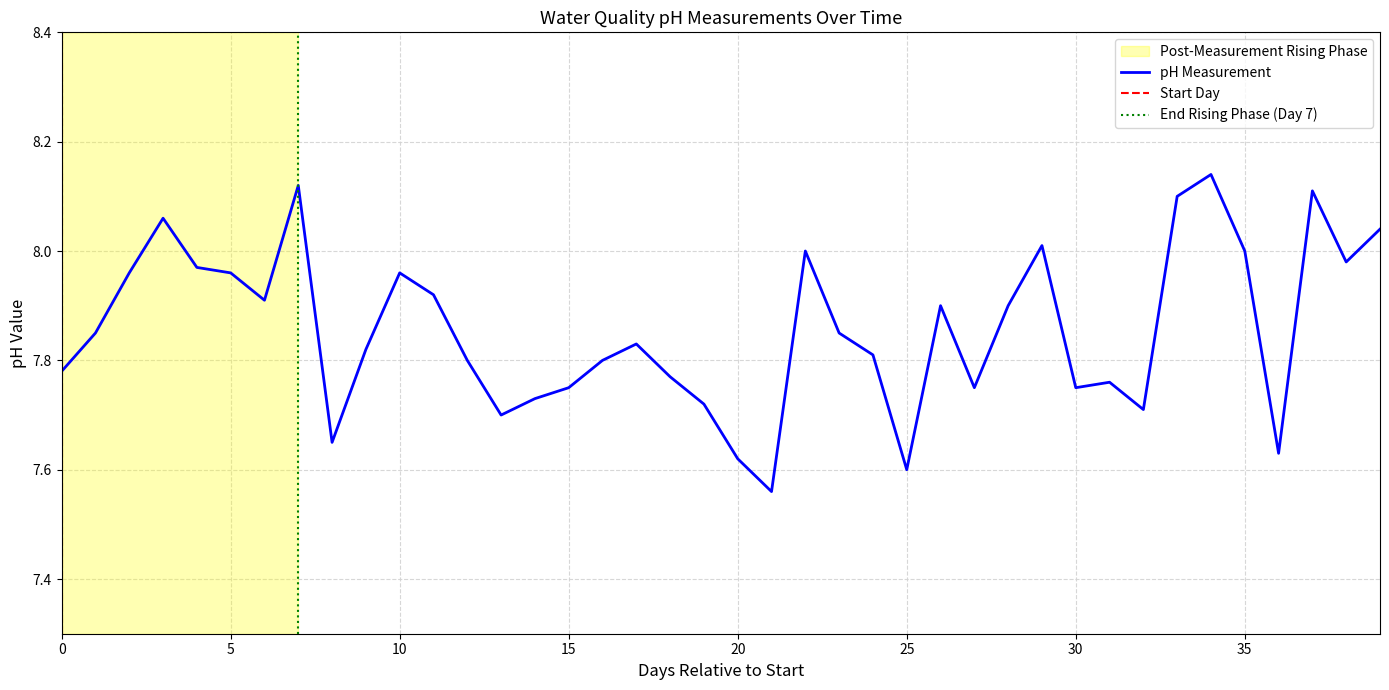

True or false: the data shows 12.0 at 01/25/2011.

False